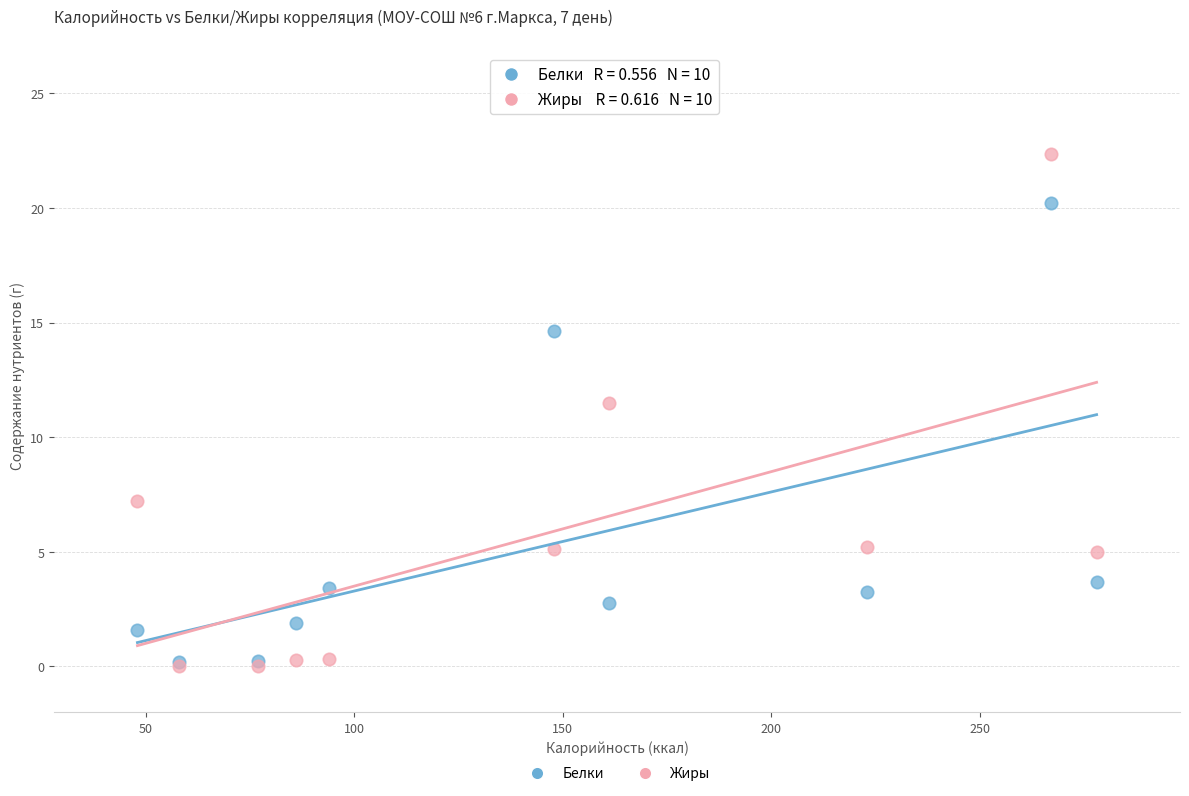

Which series has the largest Y range (max minus min)?

Жиры